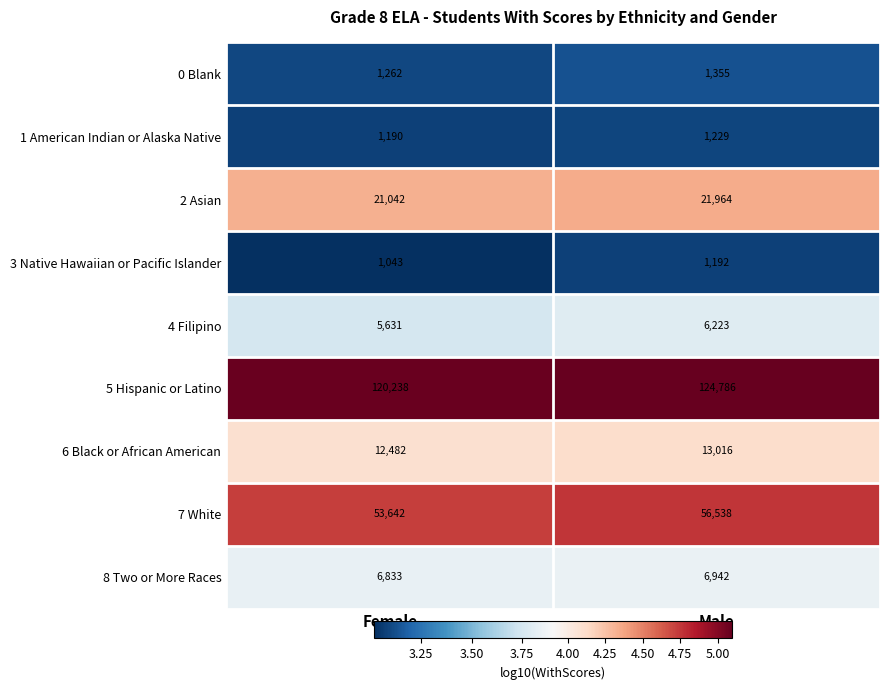

At which category is the sum across all series the highest?

Male